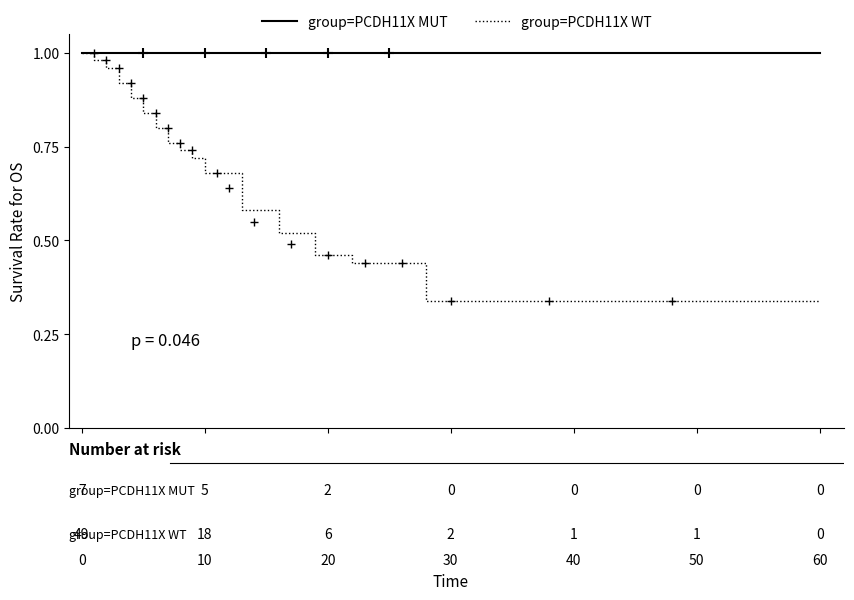

Reading left to right, transcribe all the data shown in this chart.

group=PCDH11X MUT: 1.0	1.0	1.0	1.0	1.0	1.0	1.0	1.0	1.0	1.0	1.0	1.0	1.0	1.0	1.0	1.0	1.0	1.0	1.0	1.0
group=PCDH11X WT: 1.0	1.0	1.0	0.9	0.9	0.8	0.8	0.8	0.7	0.7	0.7	0.6	0.5	0.5	0.4	0.4	0.3	0.3	0.3	0.3